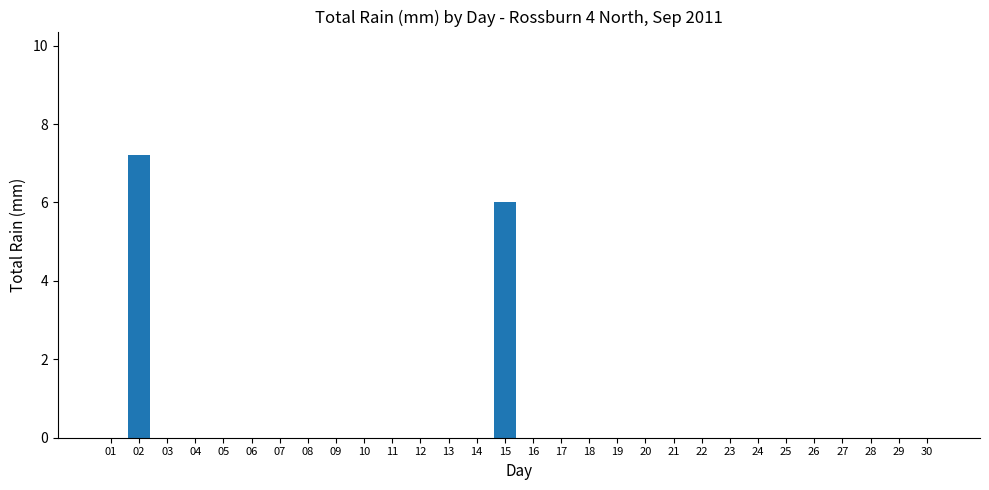

The value at 06 is -3.5. True or false?

False